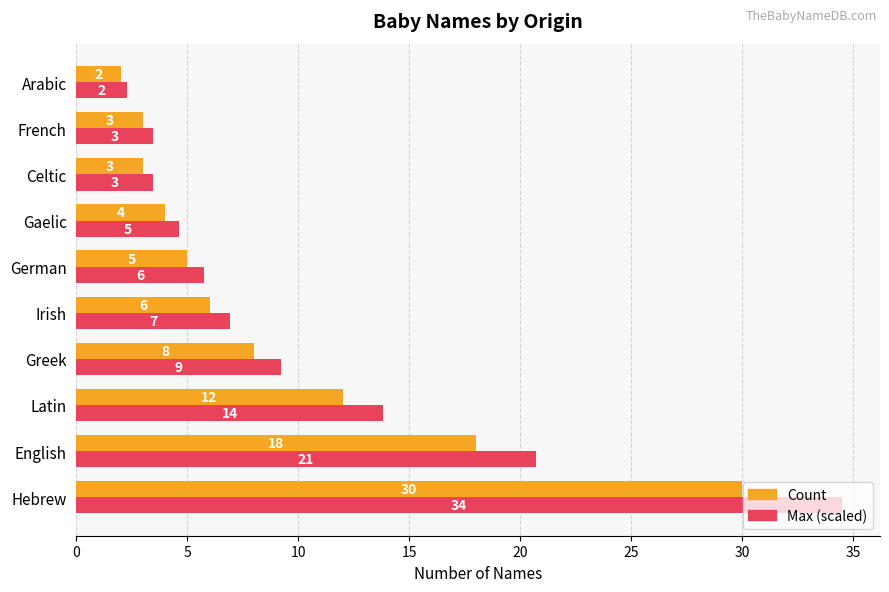

What is the greatest value displayed?

34.5